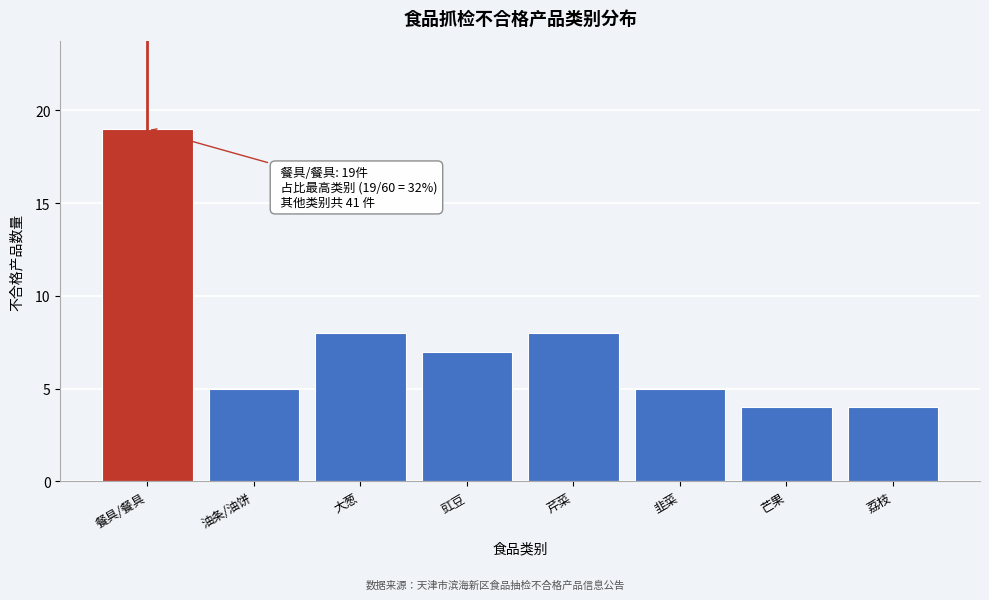

Reading left to right, transcribe all the data shown in this chart.

餐具/餐具=19	油条/油饼=5	大葱=8	豇豆=7	芹菜=8	韭菜=5	芒果=4	荔枝=4